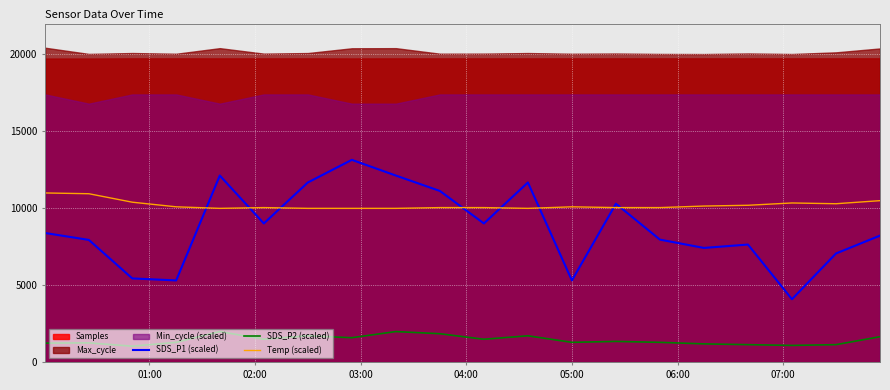

True or false: SDS_P2 (scaled) and Temp (scaled) cross at least once.

False